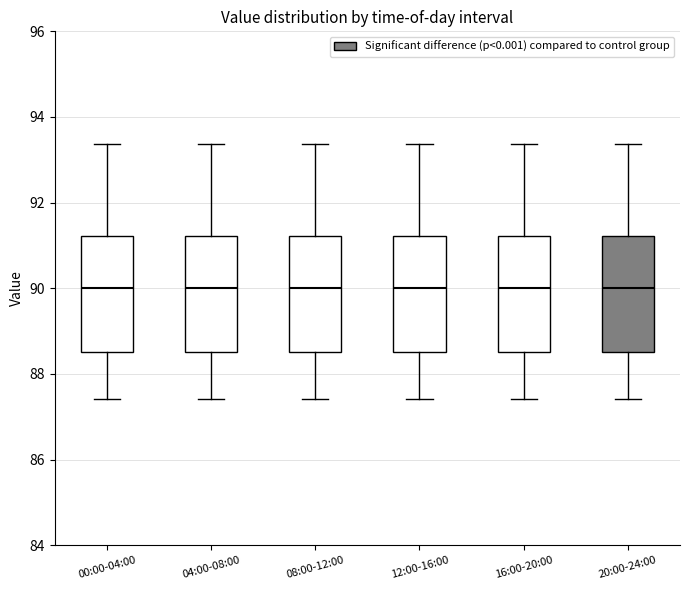

Reading left to right, read every box against the y-axis: the position of its median line, the range the box covers, and the ends of its whiskers. The values are not printed on the chart, so give them approximately, as read against the axis.

00:00-04:00: median 90.0, box 88.6 to 91.2, whiskers 87.4 to 93.4
04:00-08:00: median 90.0, box 88.6 to 91.2, whiskers 87.4 to 93.4
08:00-12:00: median 90.0, box 88.6 to 91.2, whiskers 87.4 to 93.4
12:00-16:00: median 90.0, box 88.6 to 91.2, whiskers 87.4 to 93.4
16:00-20:00: median 90.0, box 88.6 to 91.2, whiskers 87.4 to 93.4
20:00-24:00: median 90.0, box 88.6 to 91.2, whiskers 87.4 to 93.4